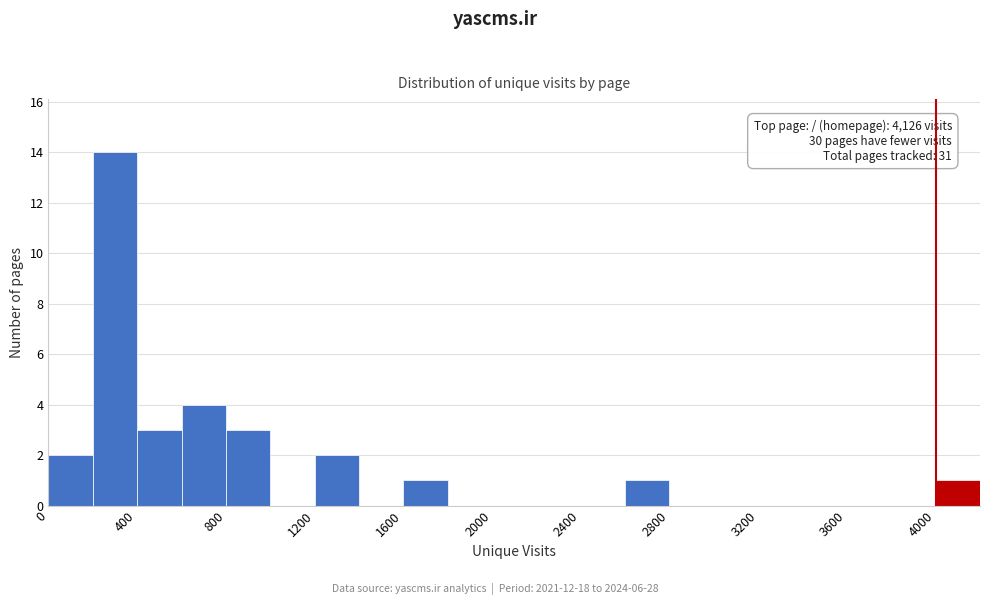

Which range on the x-axis has the tallest bar?

200 to 400